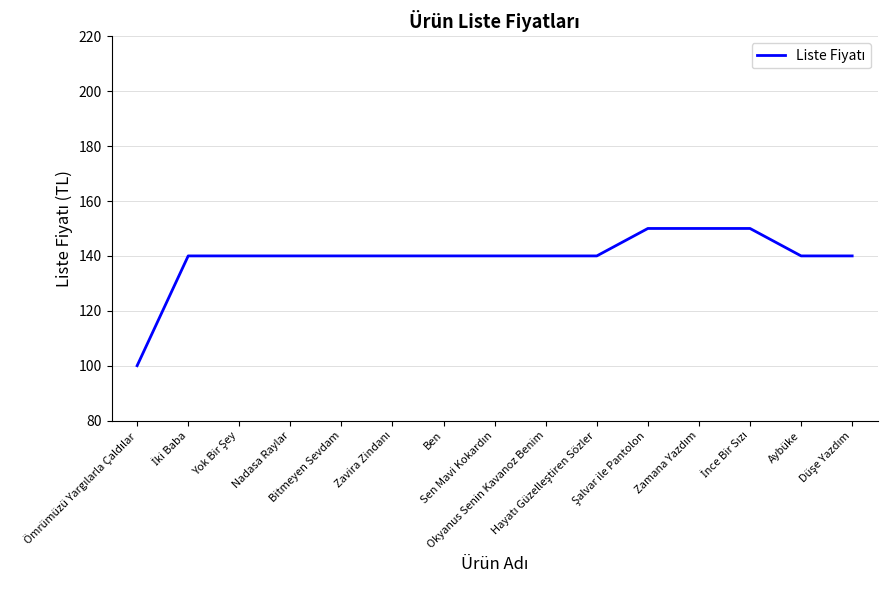

What is the difference between the maximum and minimum values?

50